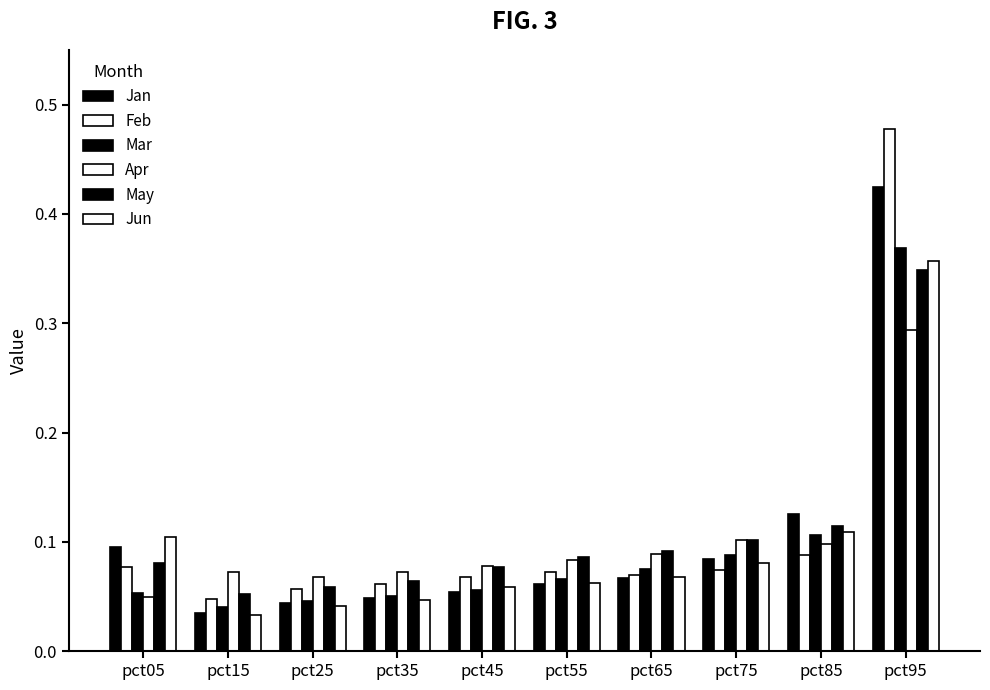

Does the chart contain any negative values?

No